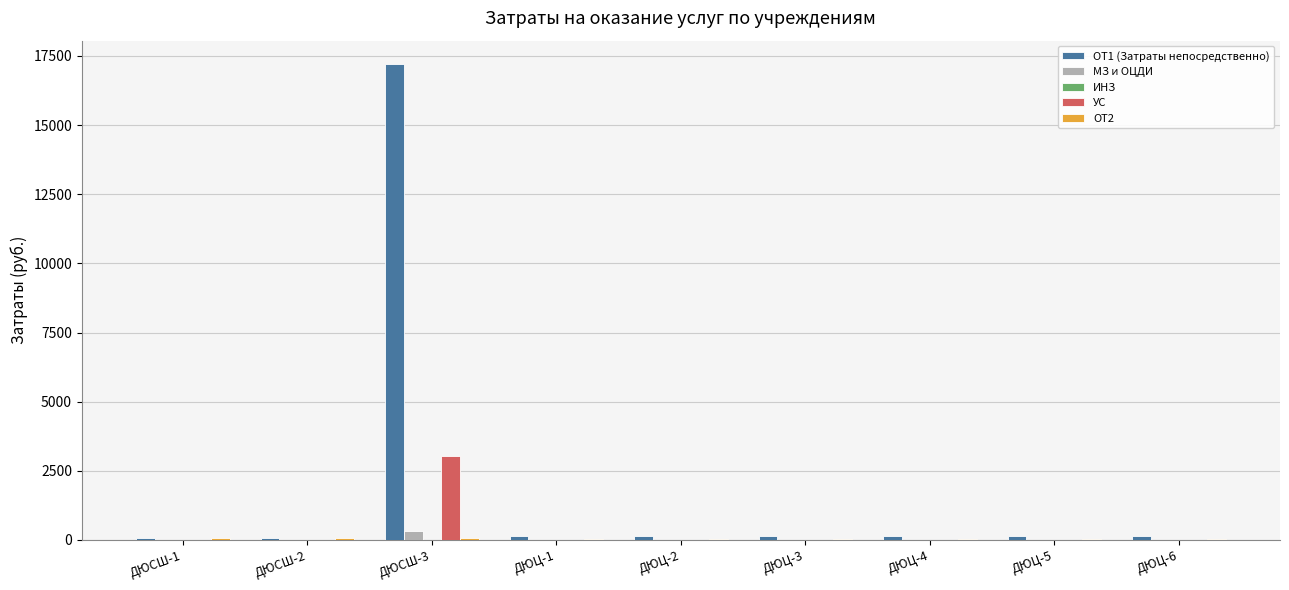

What is the sum of all УС values?

3033.2